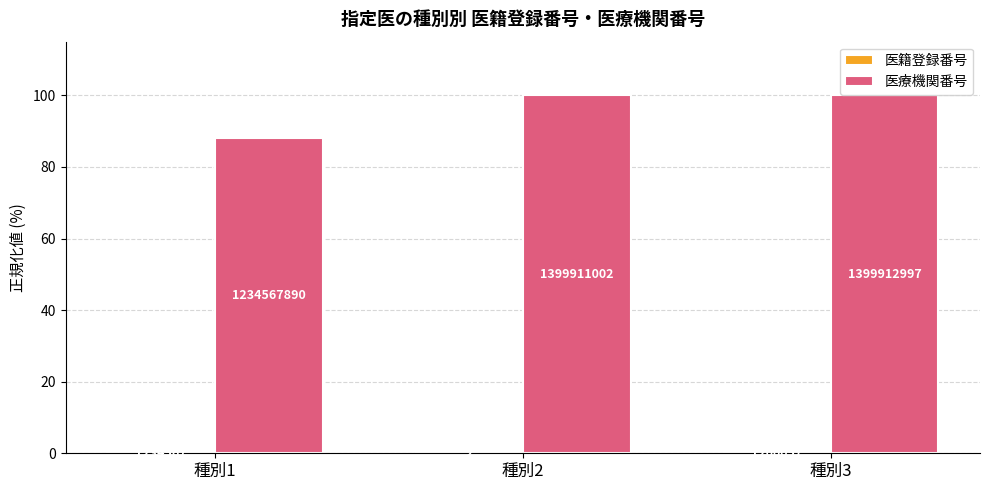

Does the chart contain stacked bars?

No